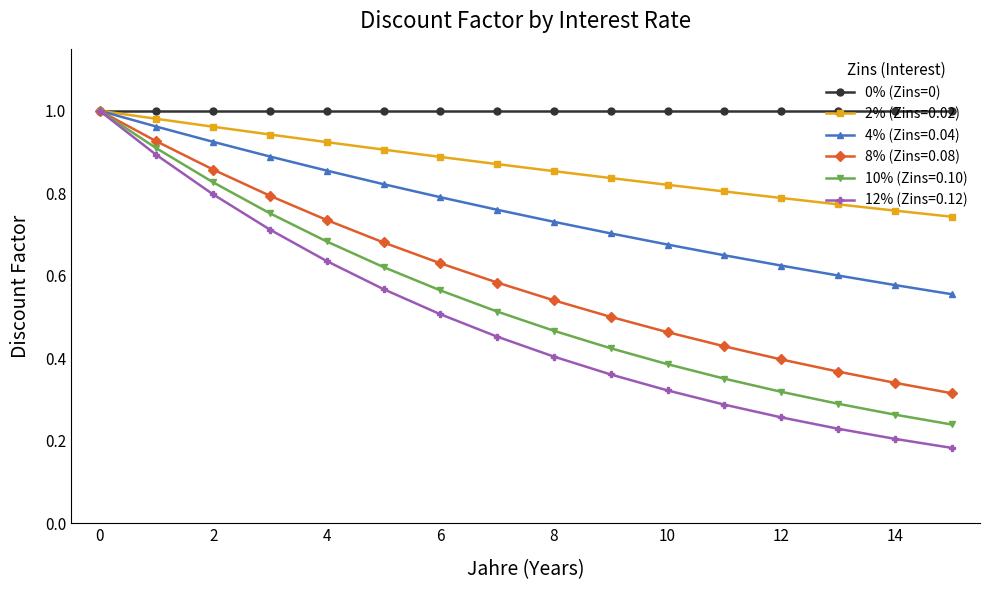

How many lines are shown in the chart?

6